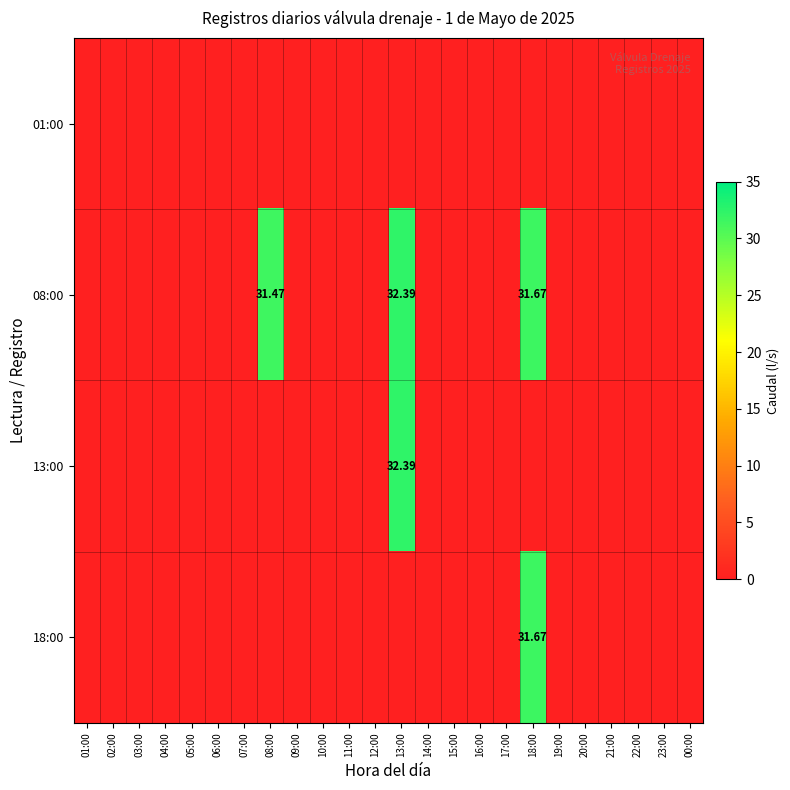

Which category has the highest value in the 18:00 series?

18:00